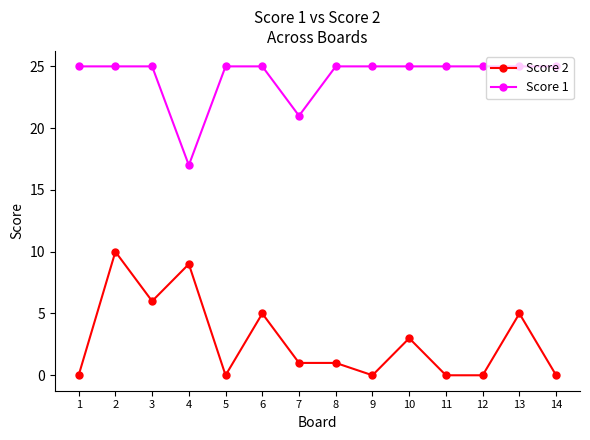

Rank the series by their maximum value, from lowest to highest.

Score 2, Score 1